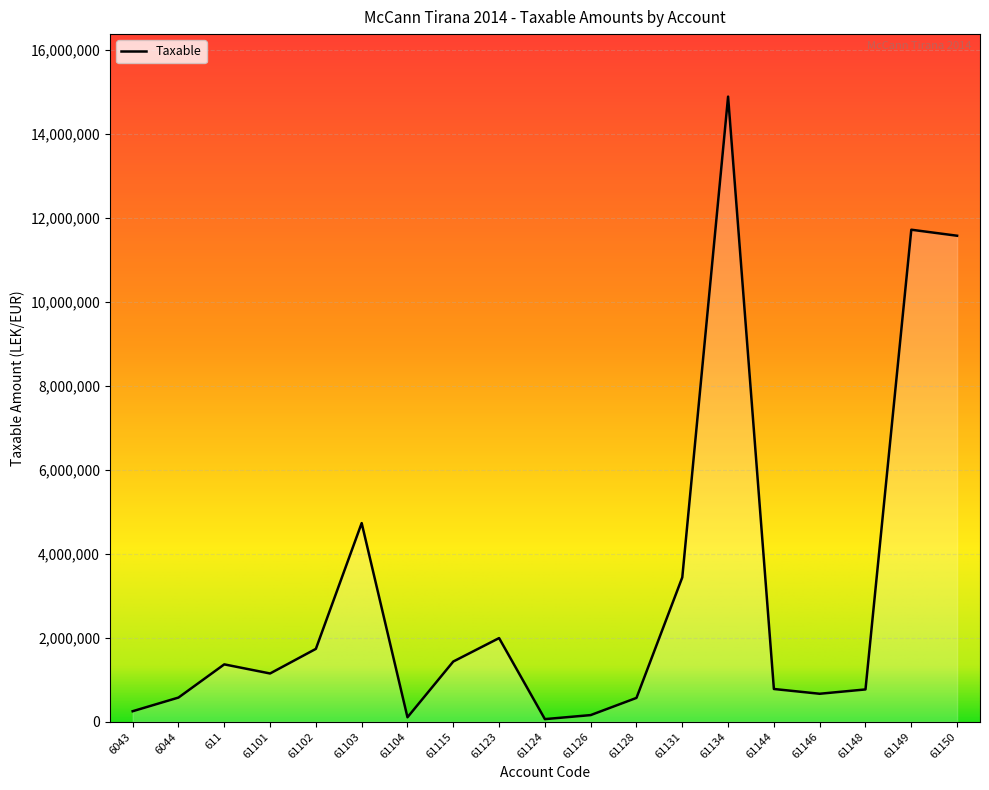

Is it true that the value at 61149 is 17779169.4?

False